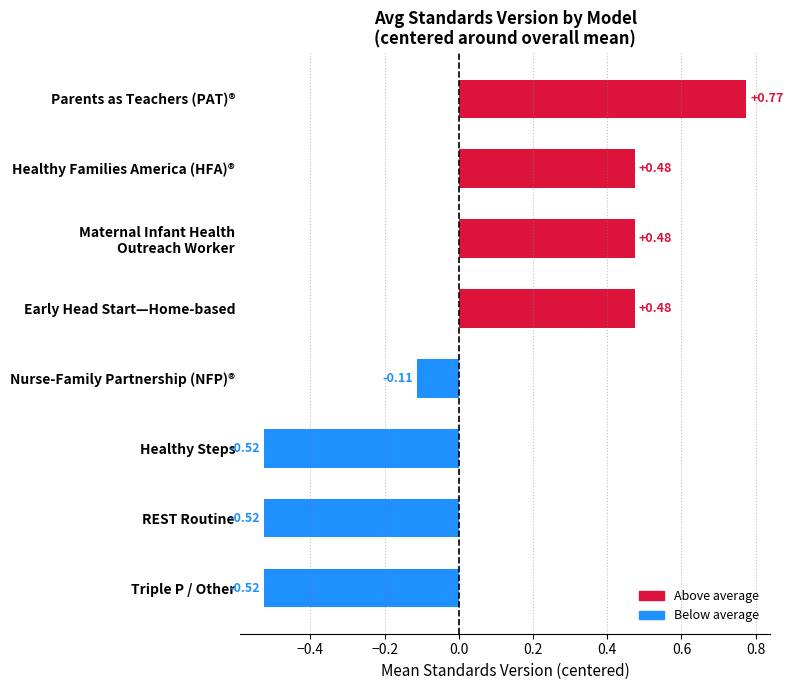

Which category has the highest value across all series?

Parents as Teachers (PAT)®